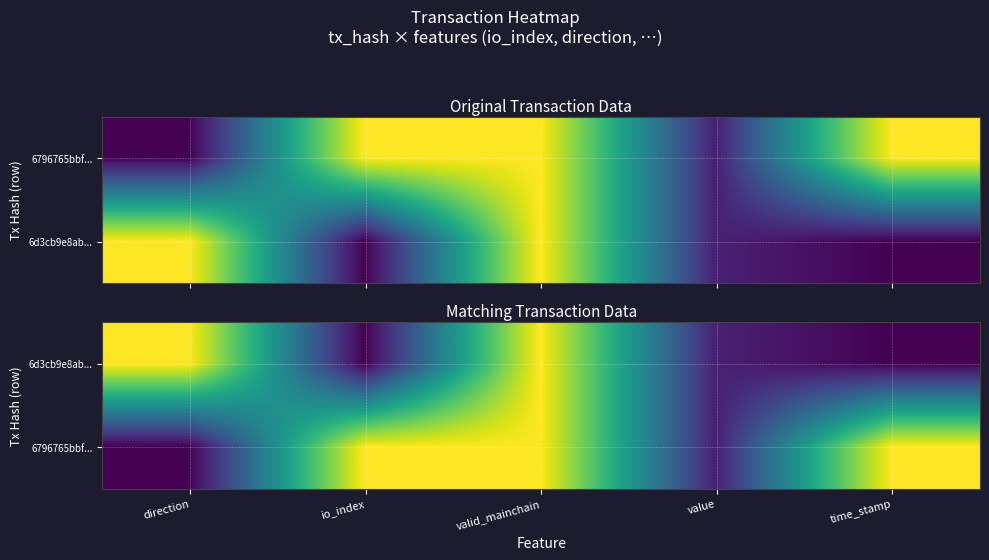

What is the sum of the 6d3cb9e8ab... values at value and valid_mainchain?

1.1